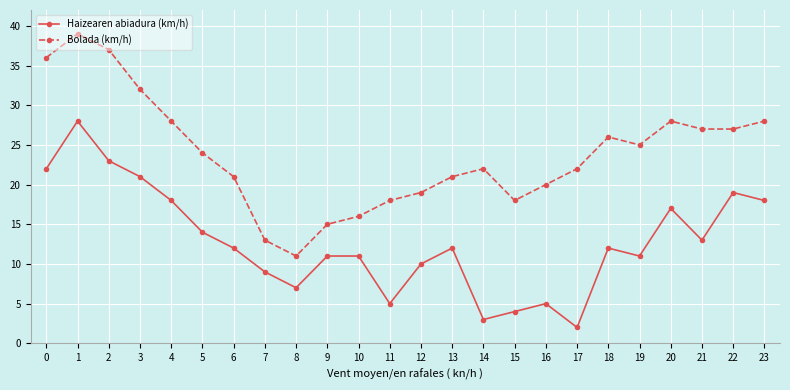

True or false: Bolada (km/h) and Haizearen abiadura (km/h) intersect in this chart.

False